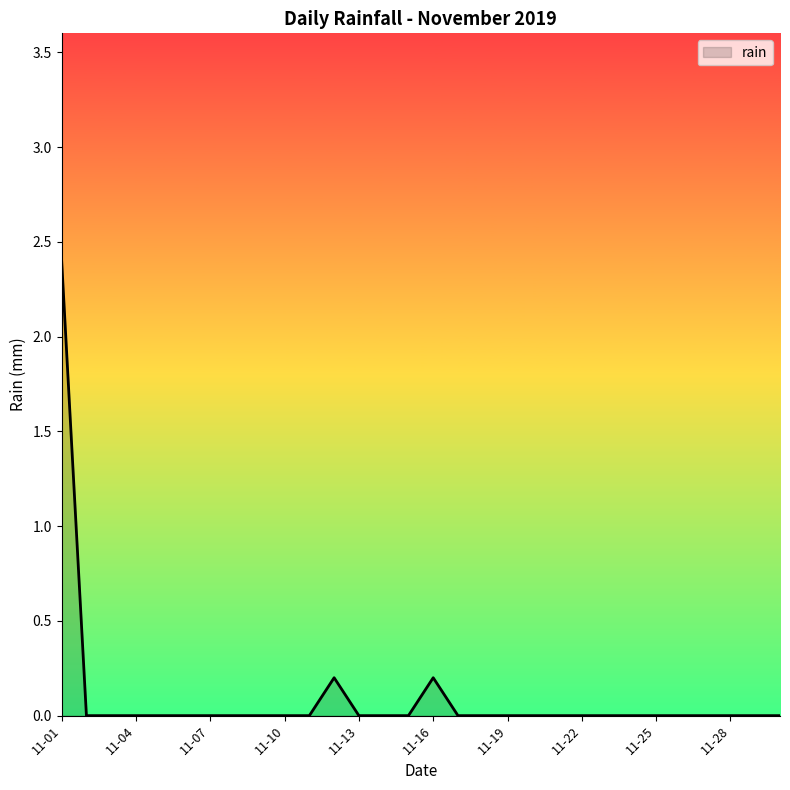

What is the difference between the maximum and minimum values?

2.4